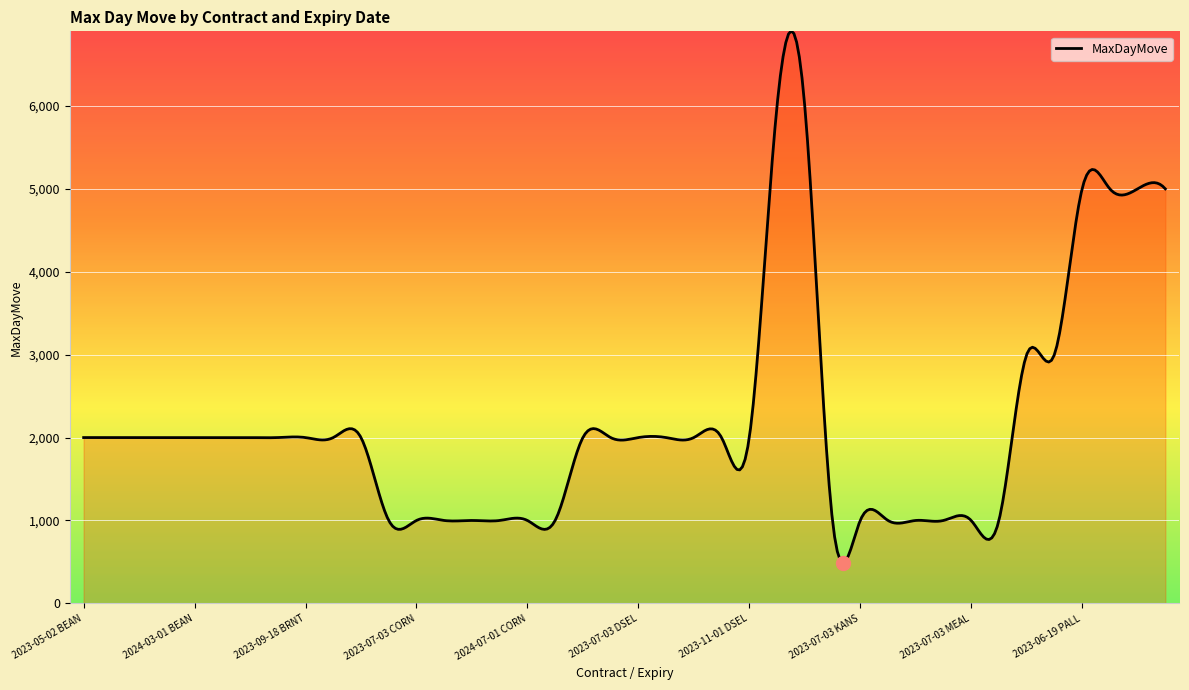

What is the difference between the maximum and minimum values?

6412.7